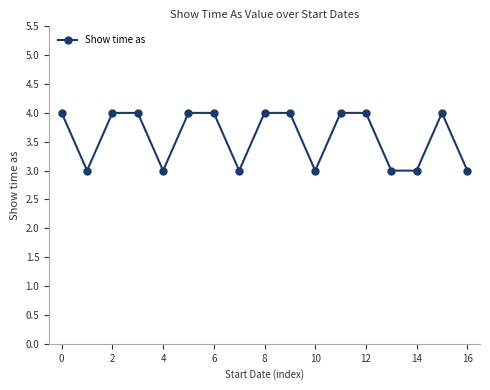

What is the difference between the maximum and minimum values?

1